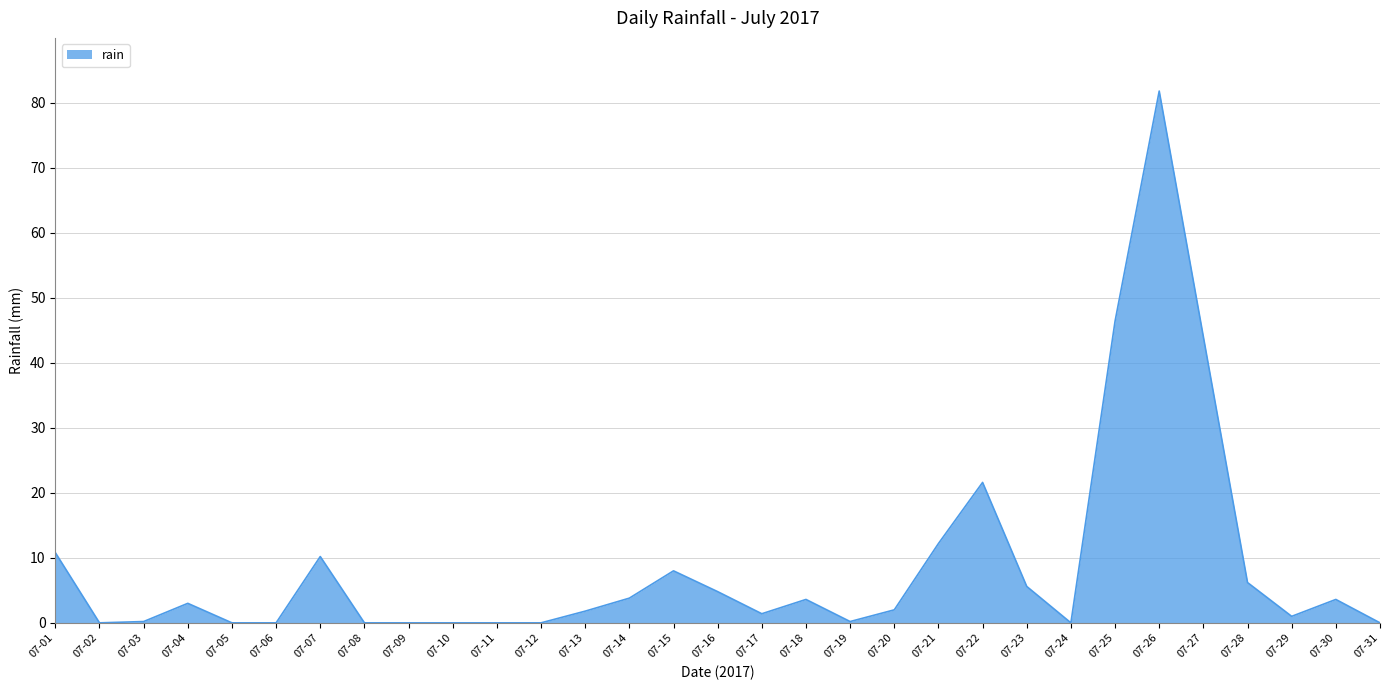

Between 07-14 and 07-22, which is larger?

07-22